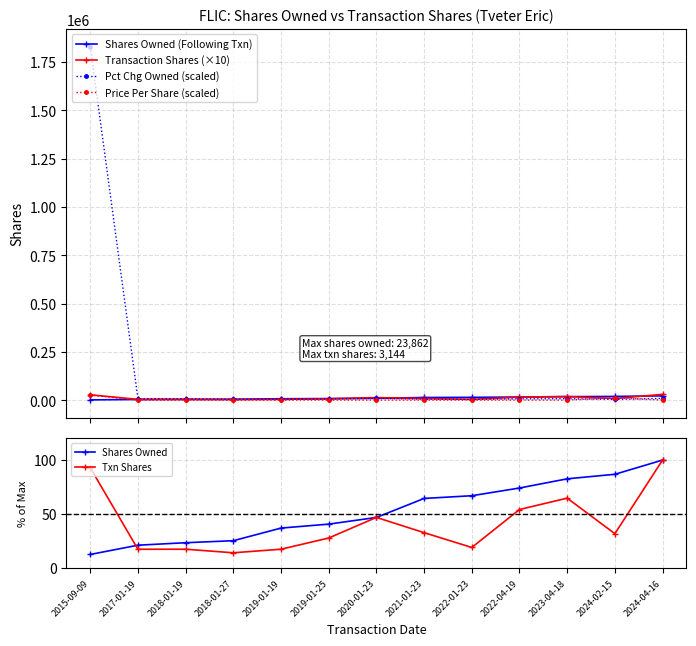

Reading left to right, what are all the values shown in this chart?

Shares Owned (Following Txn): 2015-09-09=3000.0	2017-01-19=5047.0	2018-01-19=5595.0	2018-01-27=6039.0	2019-01-19=8830.0	2019-01-25=9704.0	2020-01-23=11178.0	2021-01-23=15380.0	2022-01-23=15979.0	2022-04-19=17683.0	2023-04-18=19718.0	2024-02-15=20718.0	2024-04-16=23862.0
Transaction Shares (×10): 2015-09-09=29200.0	2017-01-19=5470.0	2018-01-19=5480.0	2018-01-27=4440.0	2019-01-19=5480.0	2019-01-25=8740.0	2020-01-23=14740.0	2021-01-23=10300.0	2022-01-23=5990.0	2022-04-19=17040.0	2023-04-18=20350.0	2024-02-15=10000.0	2024-04-16=31440.0
Pct Chg Owned (scaled): 2015-09-09=1828000.0	2017-01-19=9000.0	2018-01-19=8500.0	2018-01-27=7000.0	2019-01-19=6500.0	2019-01-25=8000.0	2020-01-23=10500.0	2021-01-23=6500.0	2022-01-23=5000.0	2022-04-19=8500.0	2023-04-18=9000.0	2024-02-15=5500.0	2024-04-16=10500.0
Price Per Share (scaled): 2015-09-09=27955.0	2017-01-19=2000.0	2018-01-19=2000.0	2018-01-27=2000.0	2019-01-19=2000.0	2019-01-25=2000.0	2020-01-23=2000.0	2021-01-23=2000.0	2022-01-23=2000.0	2022-04-19=2000.0	2023-04-18=2000.0	2024-02-15=13180.2	2024-04-16=2000.0
Shares Owned: 2015-09-09=12.6	2017-01-19=21.2	2018-01-19=23.4	2018-01-27=25.3	2019-01-19=37.0	2019-01-25=40.7	2020-01-23=46.8	2021-01-23=64.5	2022-01-23=67.0	2022-04-19=74.1	2023-04-18=82.6	2024-02-15=86.8	2024-04-16=100.0
Txn Shares: 2015-09-09=92.9	2017-01-19=17.4	2018-01-19=17.4	2018-01-27=14.1	2019-01-19=17.4	2019-01-25=27.8	2020-01-23=46.9	2021-01-23=32.8	2022-01-23=19.1	2022-04-19=54.2	2023-04-18=64.7	2024-02-15=31.8	2024-04-16=100.0